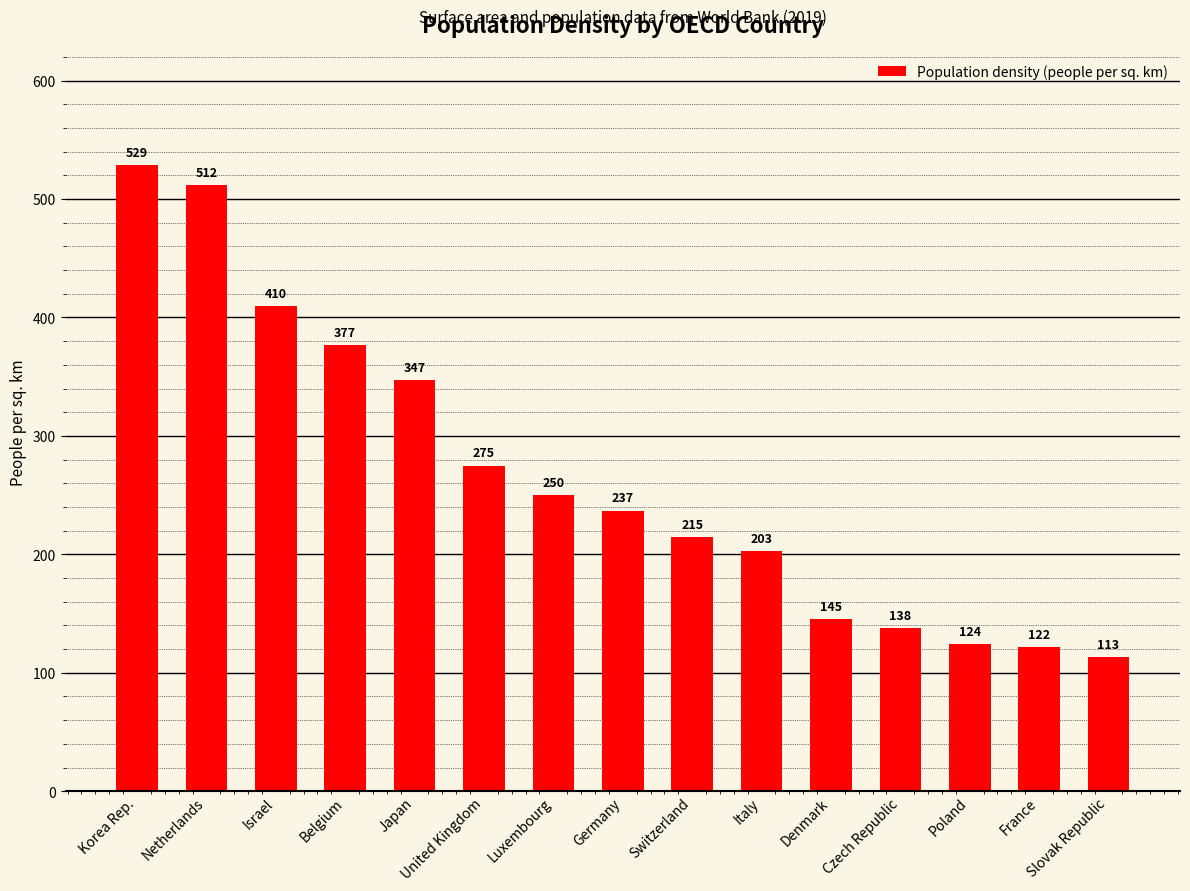

How many distinct data groups are displayed?

1